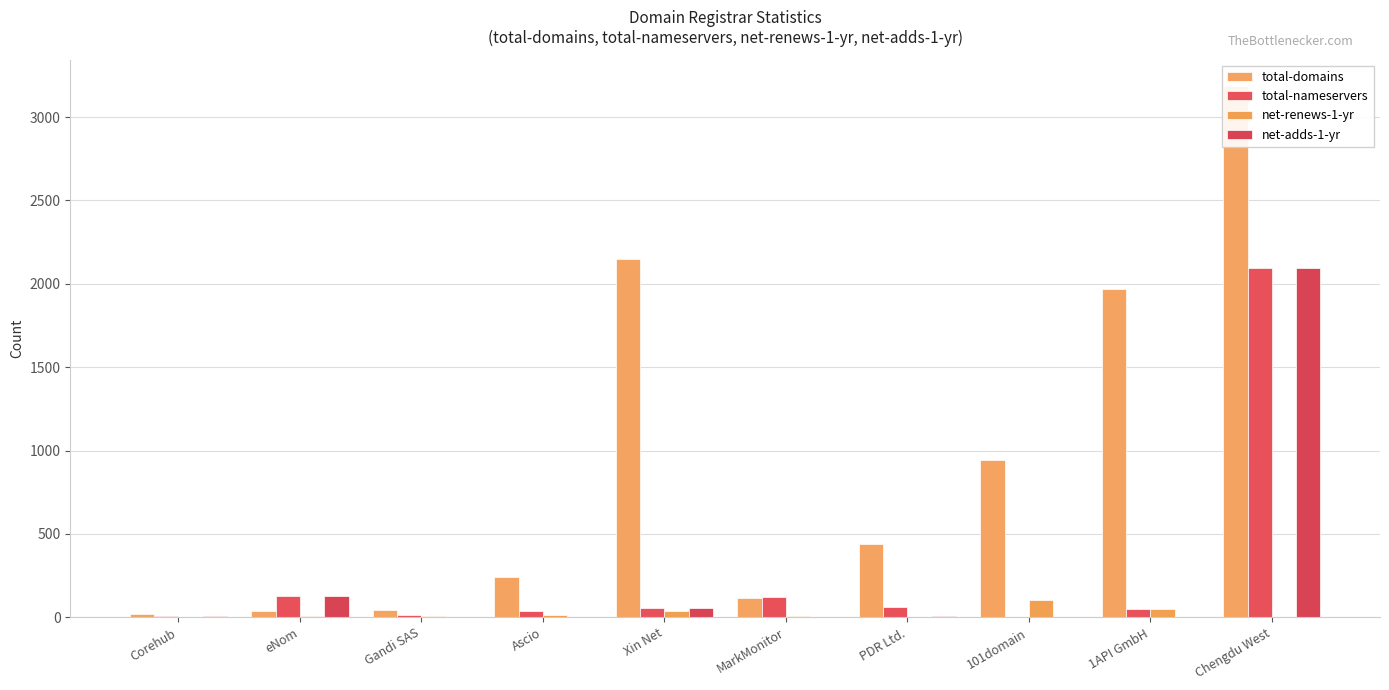

What is the approximate value of net-adds-1-yr at Chengdu West, to the nearest 10?

2100